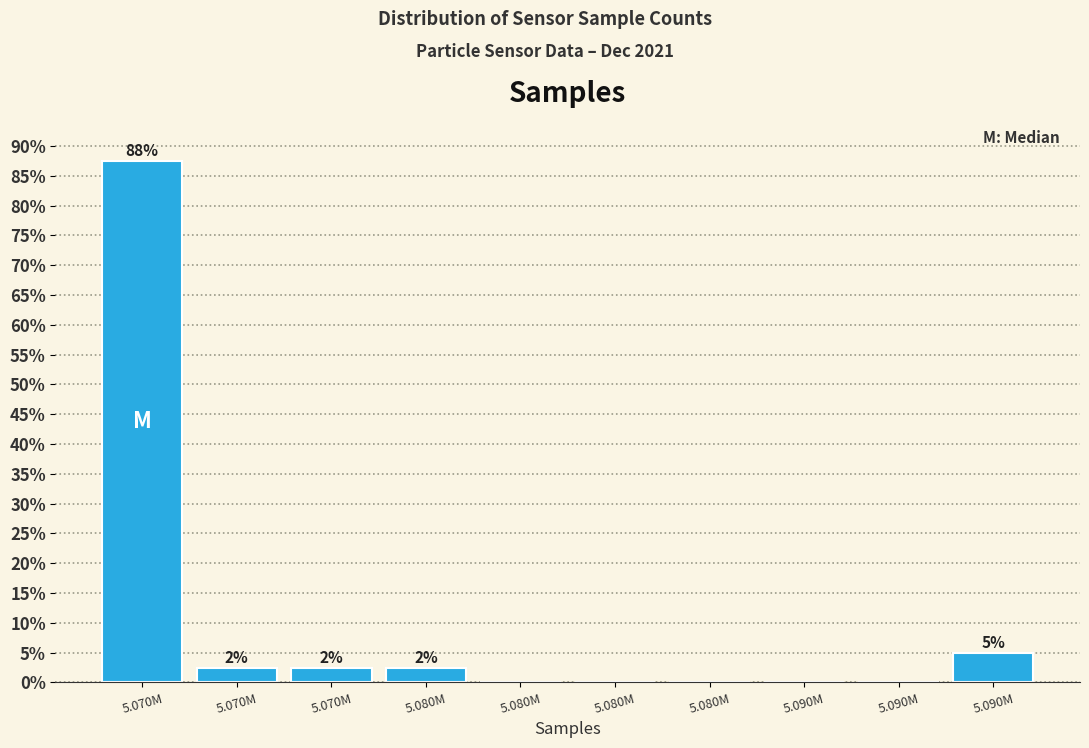

Are the bars horizontal?

No